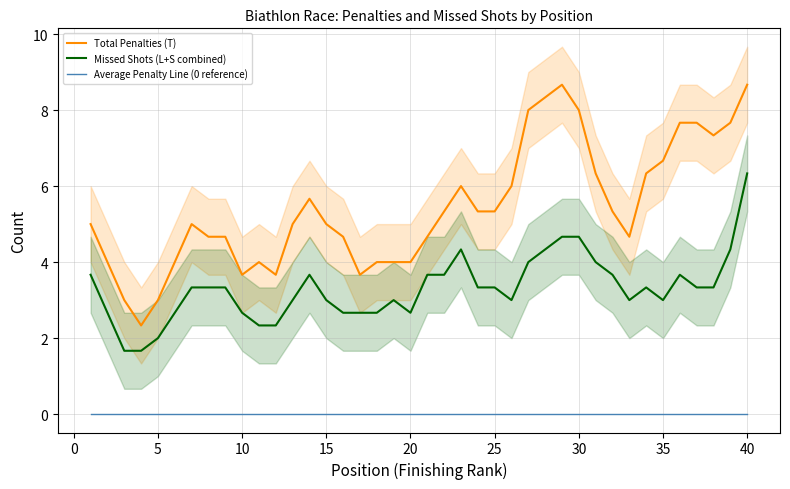

Does the chart display data point markers on the line(s)?

No